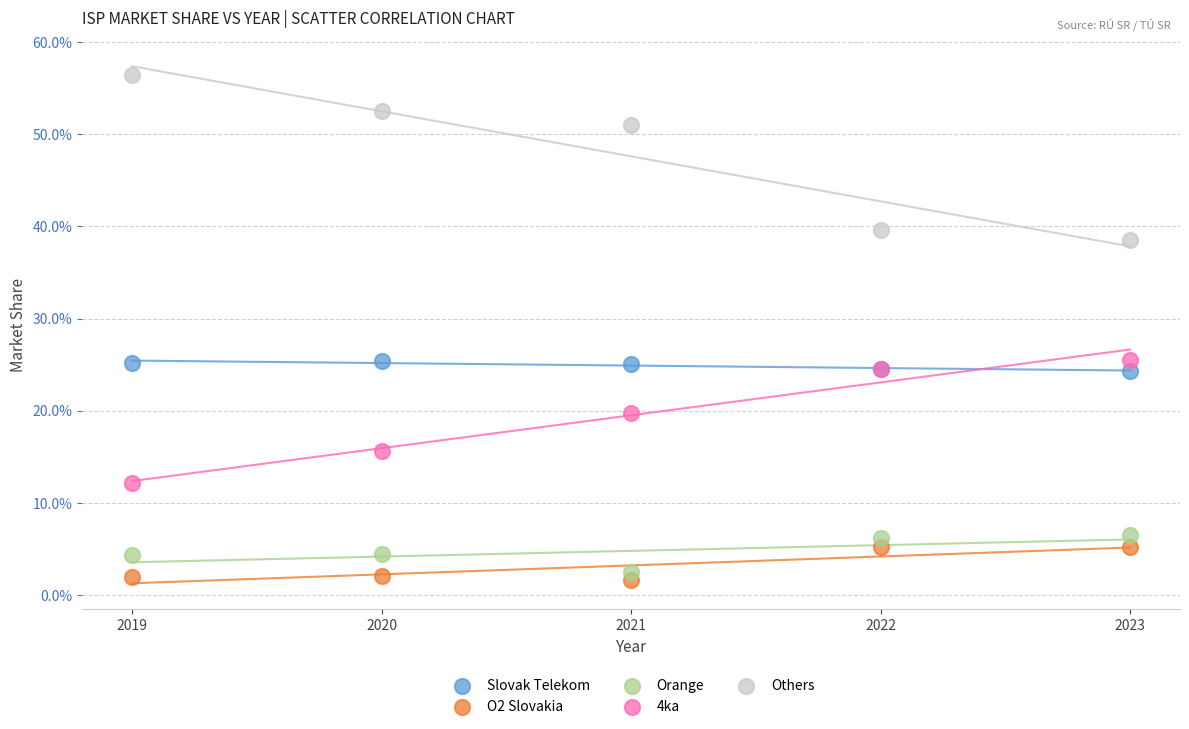

What are all the series names shown in the legend?

Slovak Telekom, O2 Slovakia, Orange, 4ka, Others